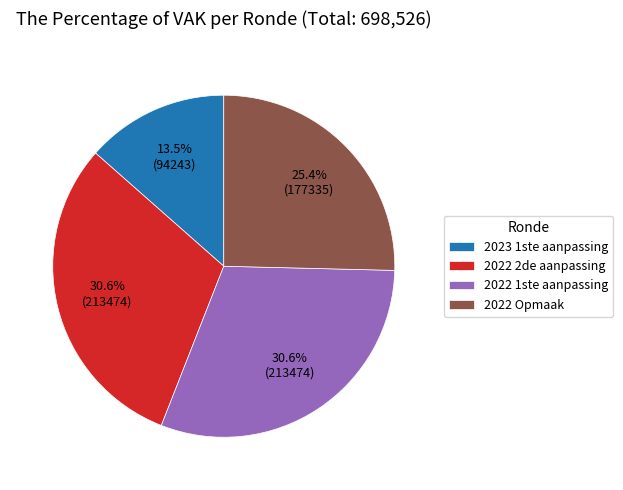

How many slices are in this pie chart?

4